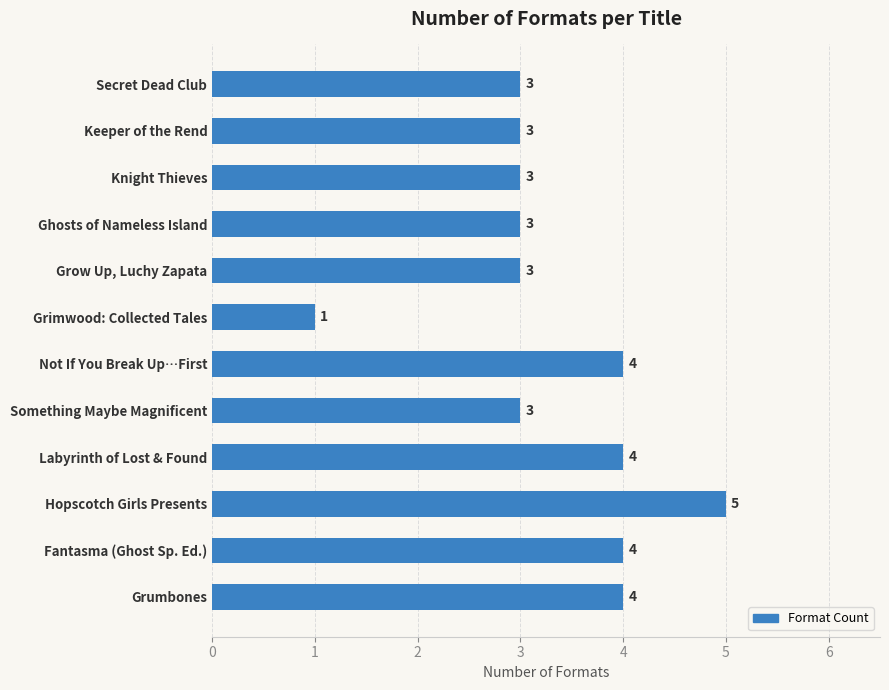

The value at Hopscotch Girls Presents is 5. True or false?

True